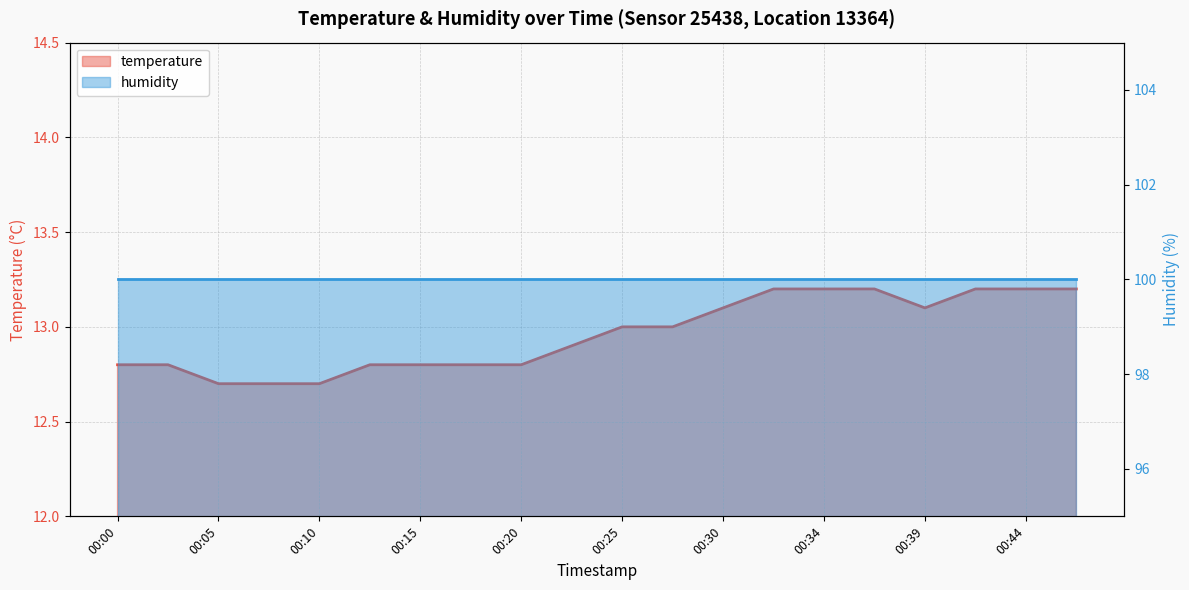

Which category has the highest value across all series?

00:32